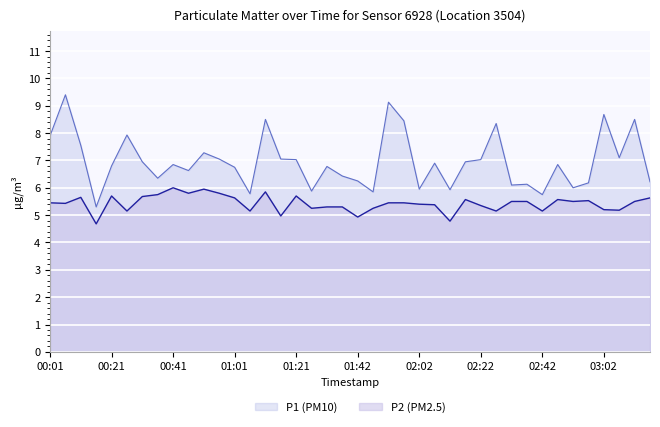

What is the highest value of the P2 series?

6.0